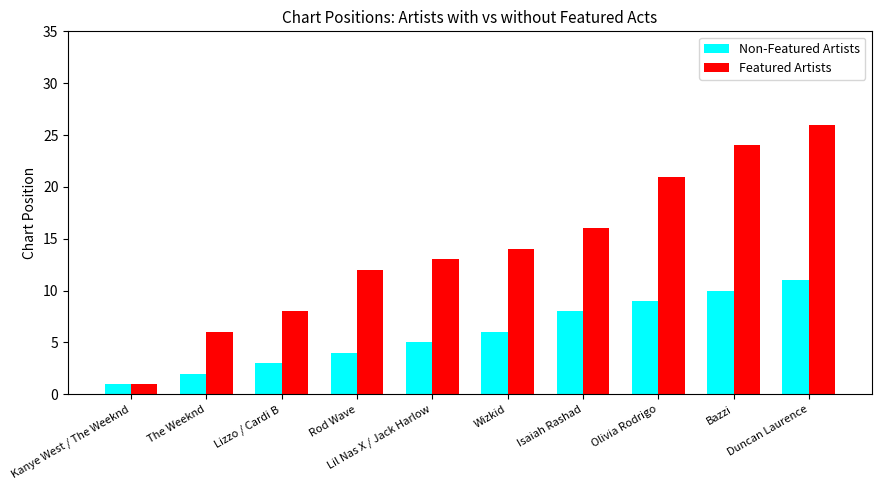

Which series has the widest spread of values?

Featured Artists